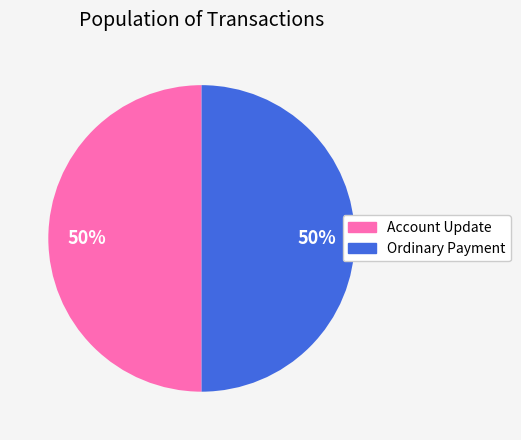

How many slices are in this pie chart?

2